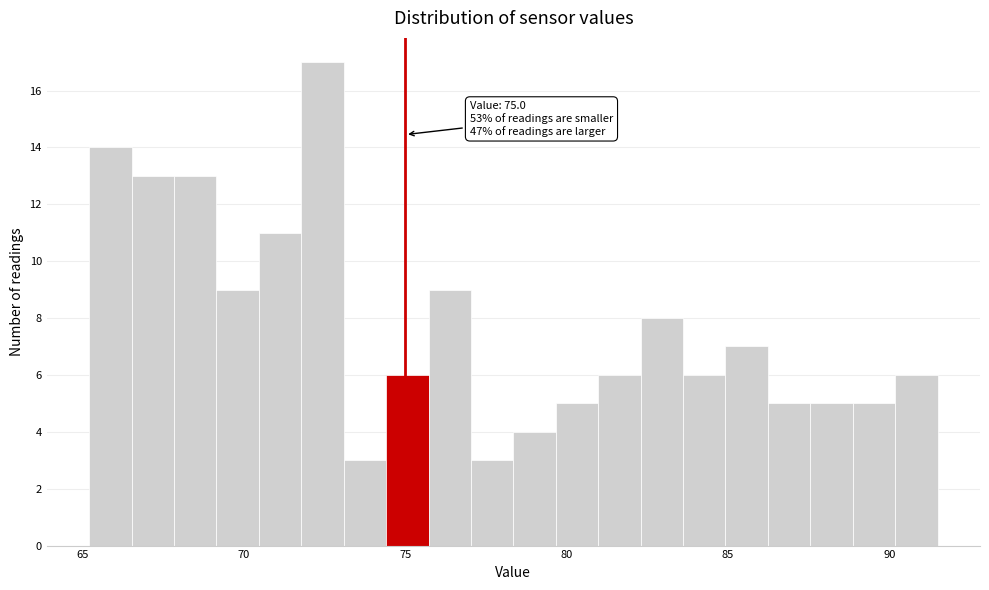

Around what value on the x-axis is the tallest bar? Give the approximate position of its centre, as read against the axis.

72.5